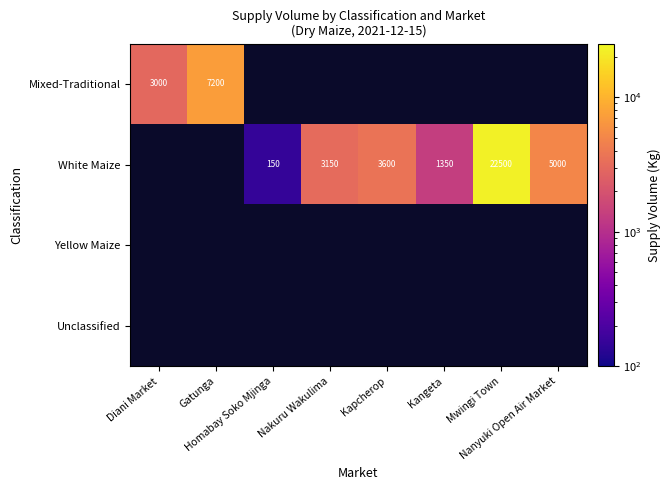

How many values in the White Maize series are below 3150?

2